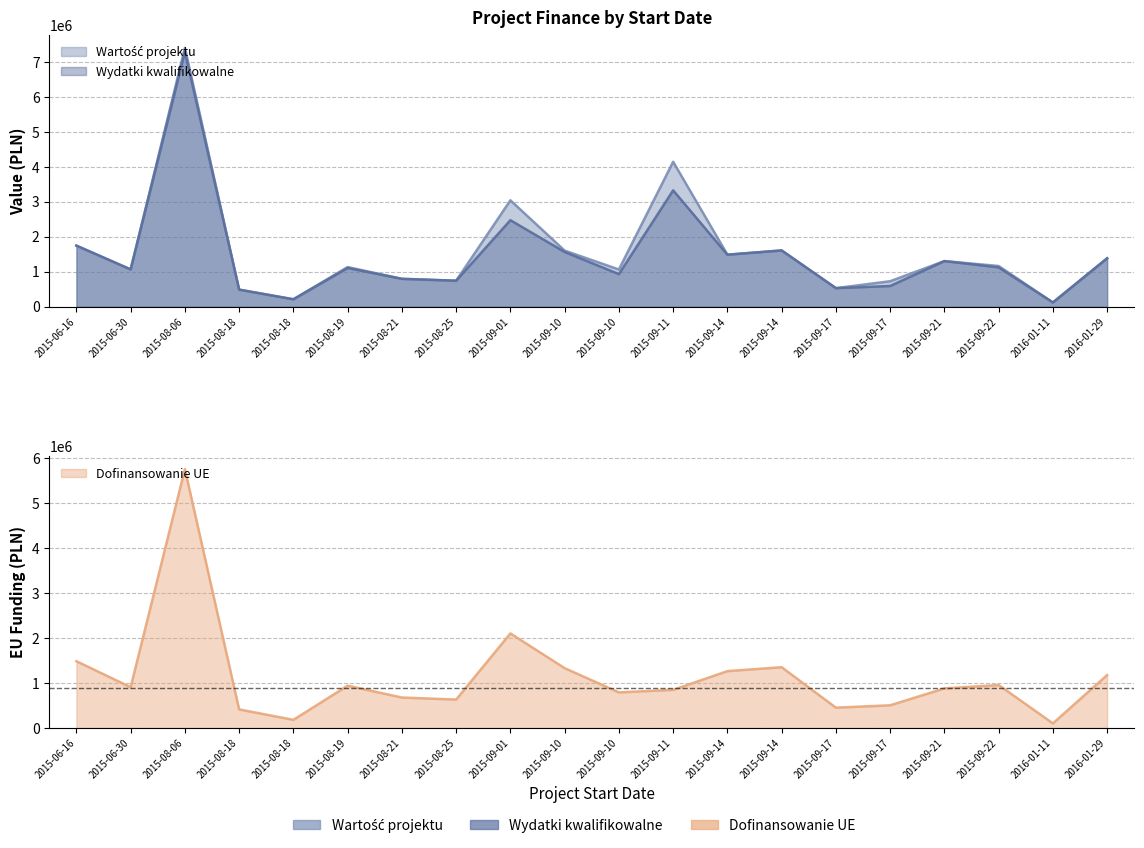

What are all the series names shown in the legend?

Wartość projektu, Wydatki kwalifikowalne, Dofinansowanie UE